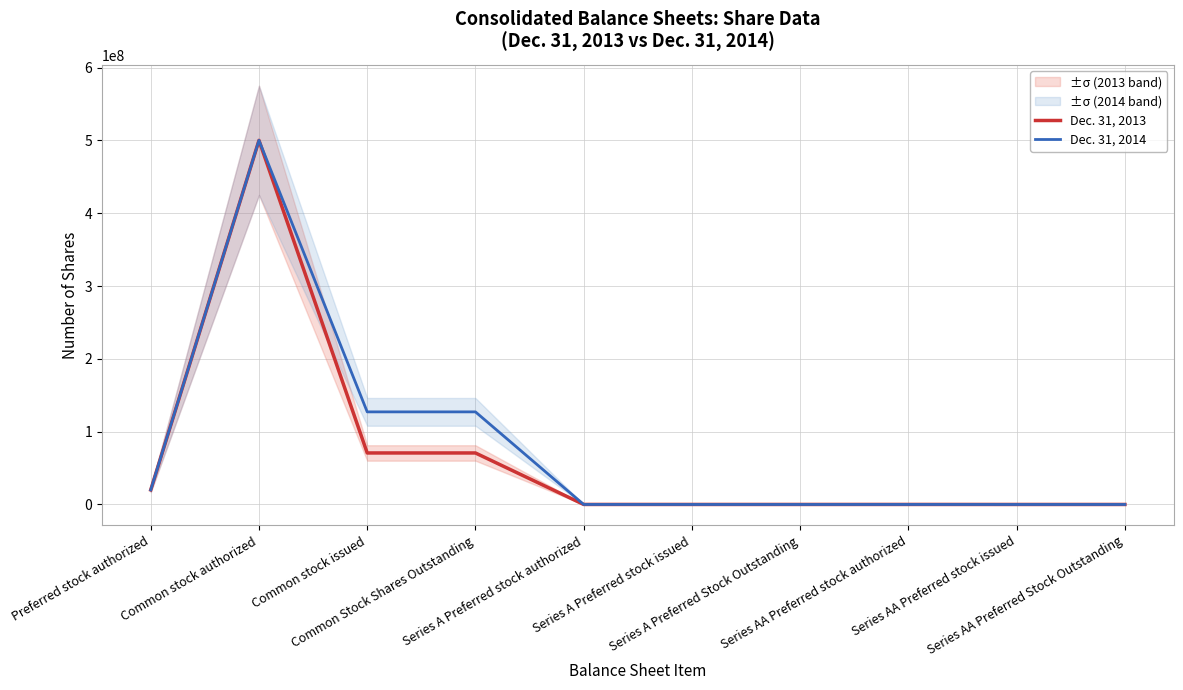

True or false: Dec. 31, 2014 has a value of 829414231 at Common stock authorized.

False